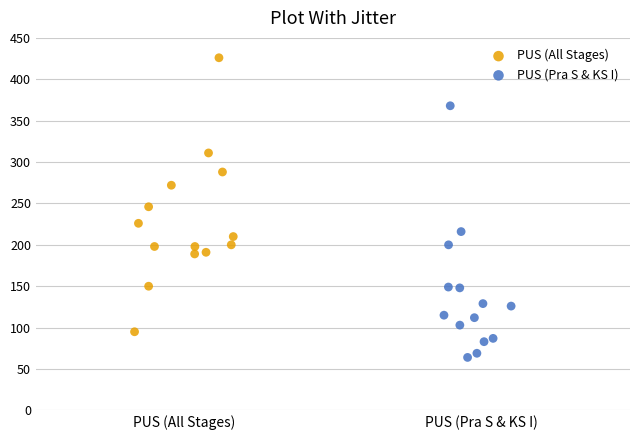

Which series contains the lowest Y value?

PUS (Pra S & KS I)